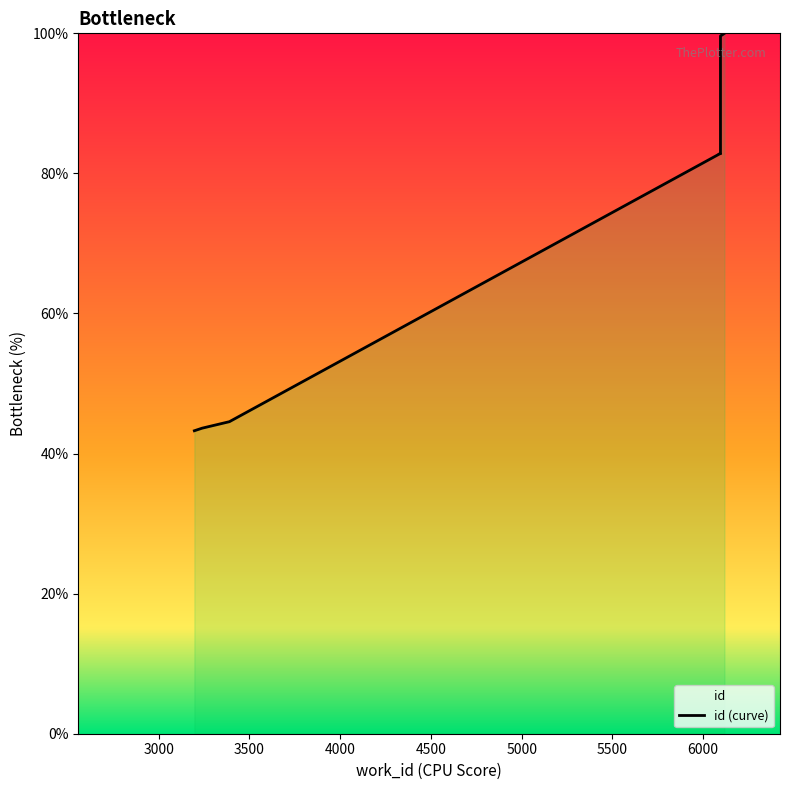

What is the label of the 8th point from the right?

3390